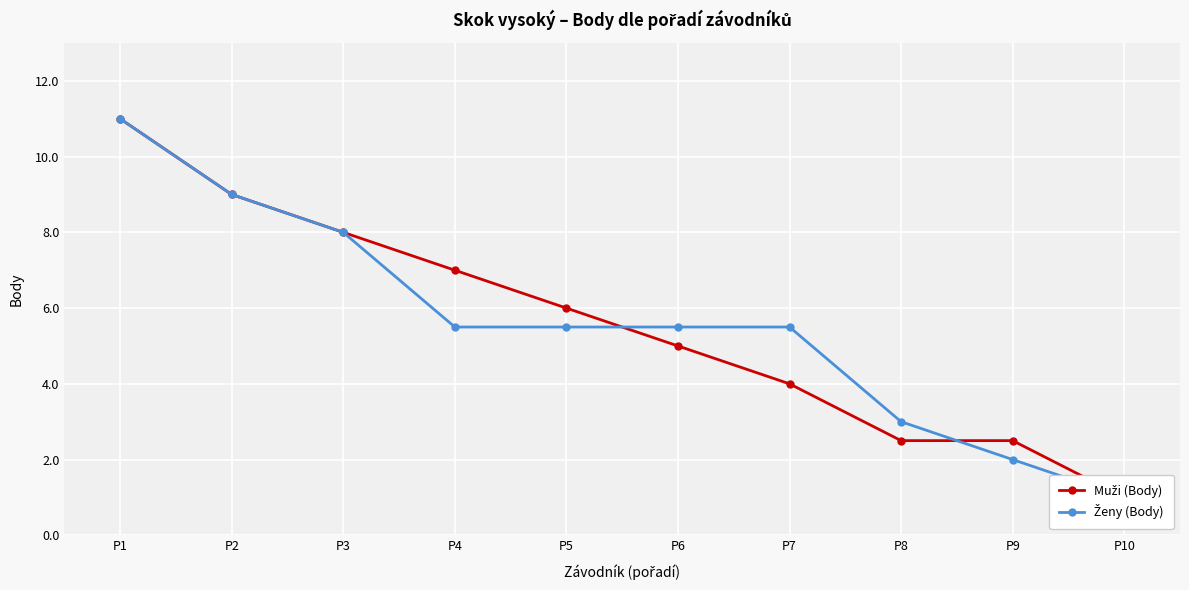

What is the maximum value shown in the chart?

11.0